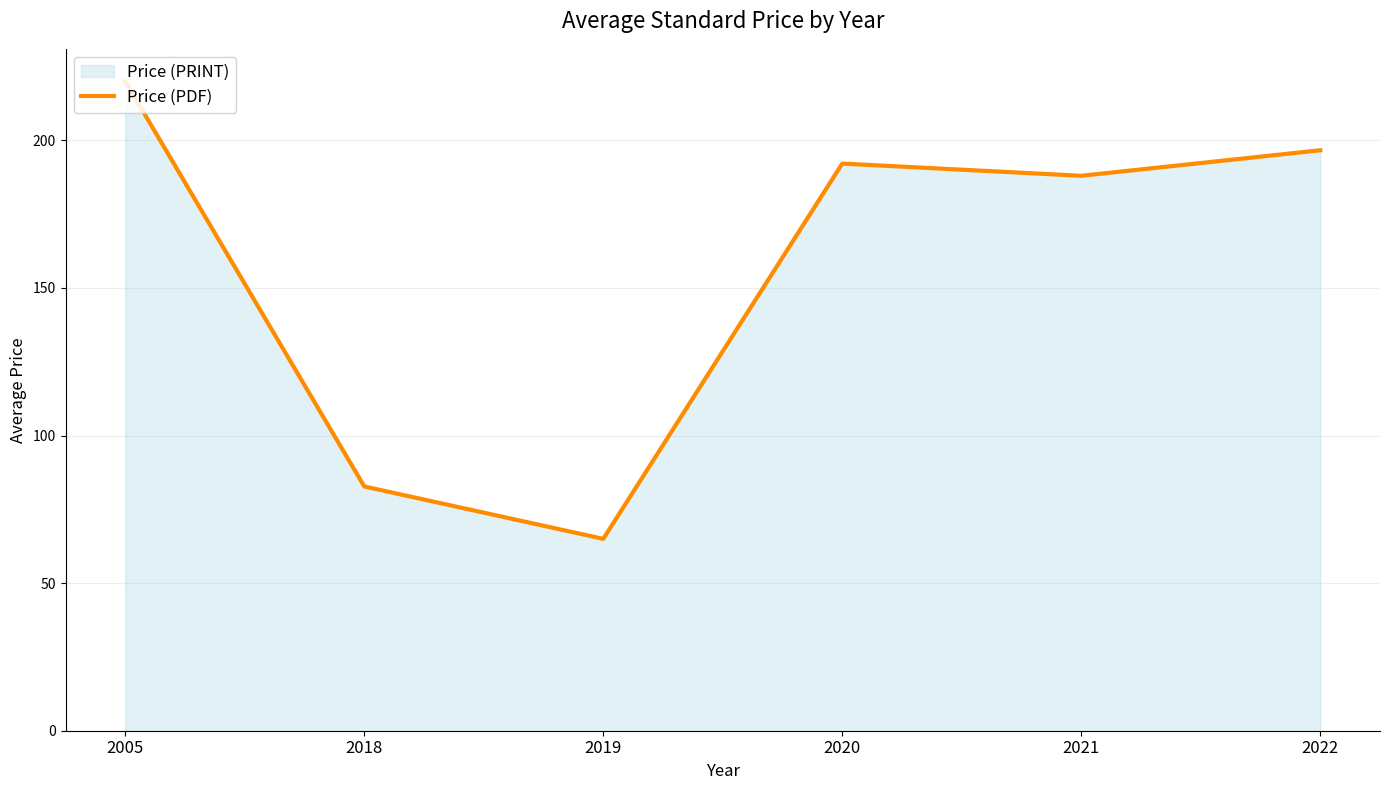

Approximately how many times larger is the value at 2021 compared to 2018?

2.3